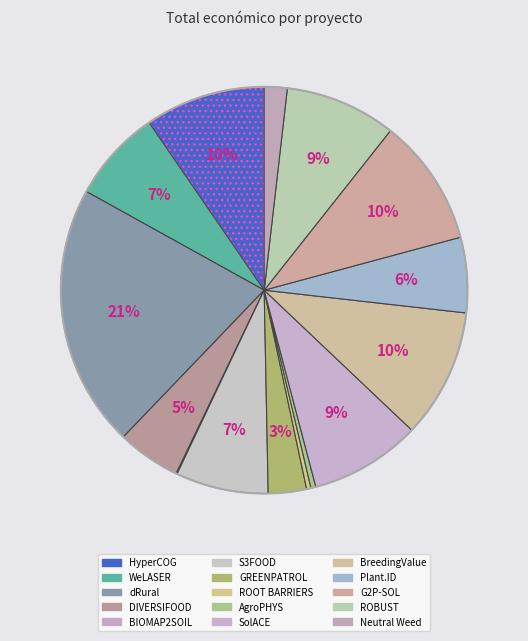

What percentage is the ROBUST slice, to the nearest percent?

9%